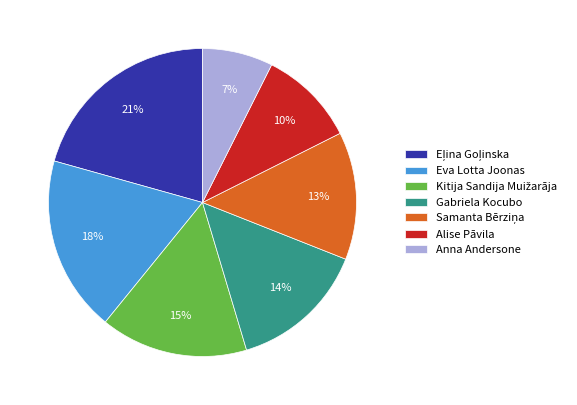

Is it true that Alise Pāvila is 1% of the pie?

False